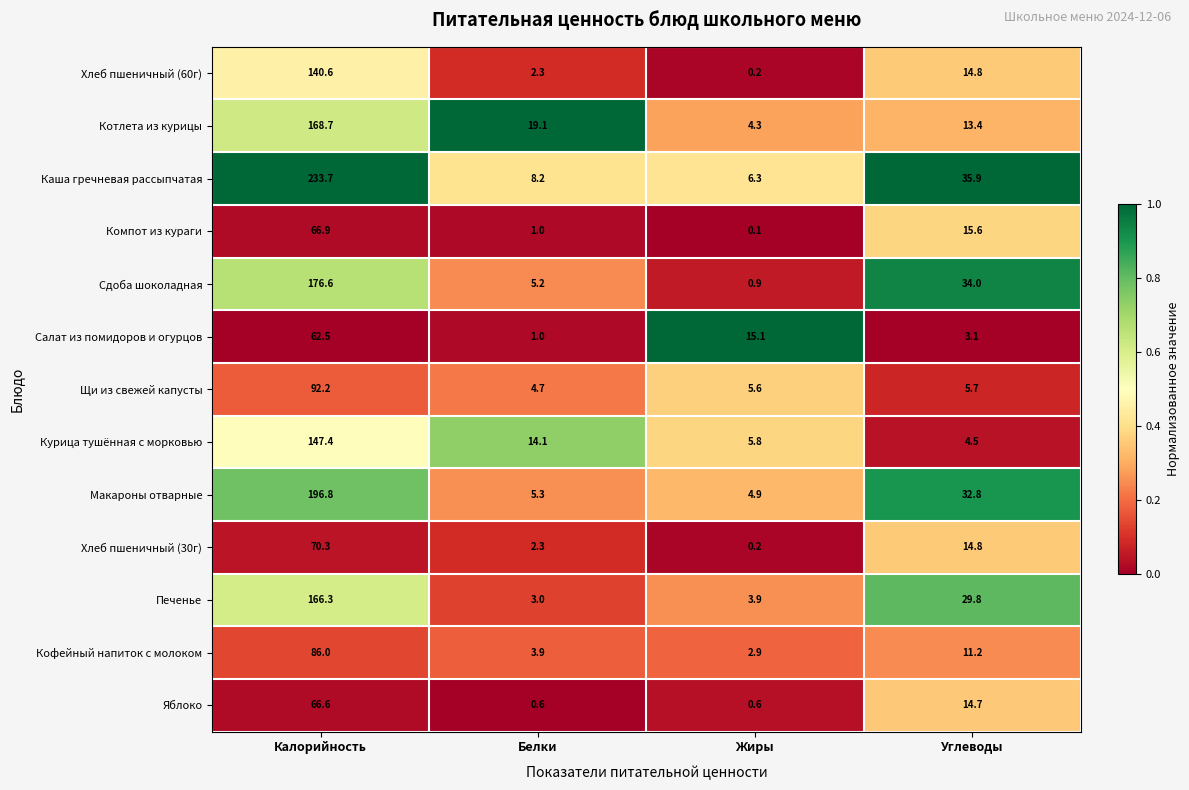

What is the total value across all series at Жиры?

50.8